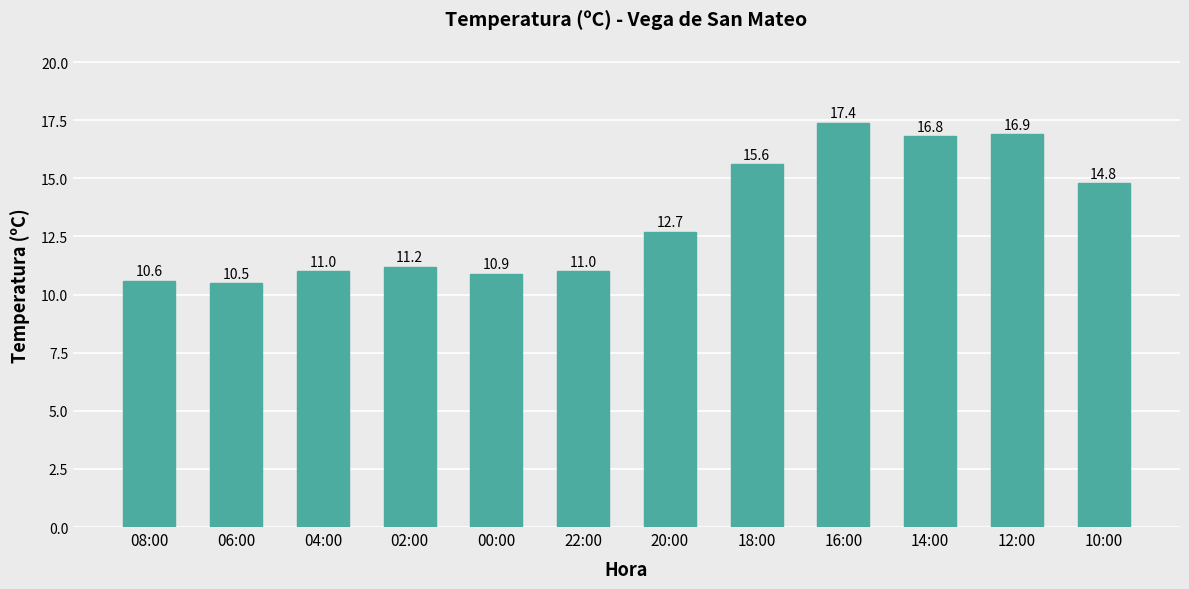

What is the difference between the values at 22:00 and 12:00?

5.9